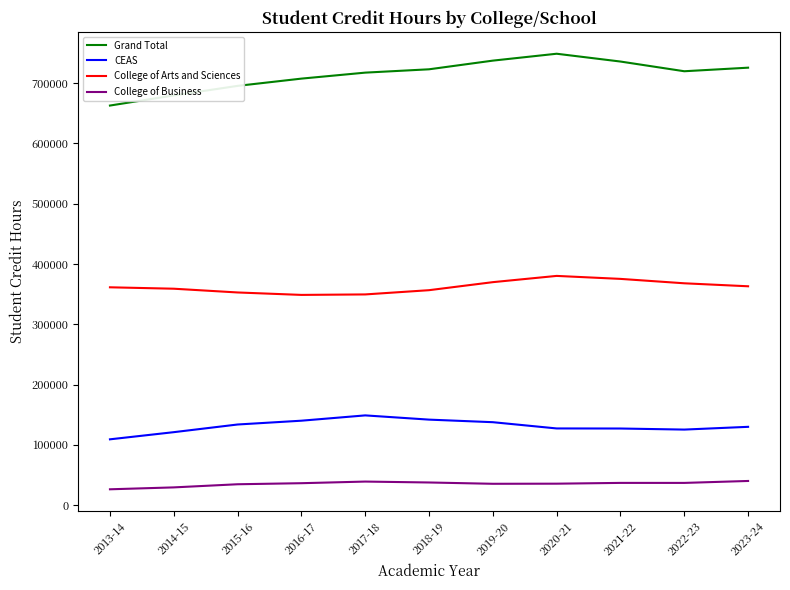

What is the highest value of the CEAS series?

148872.0